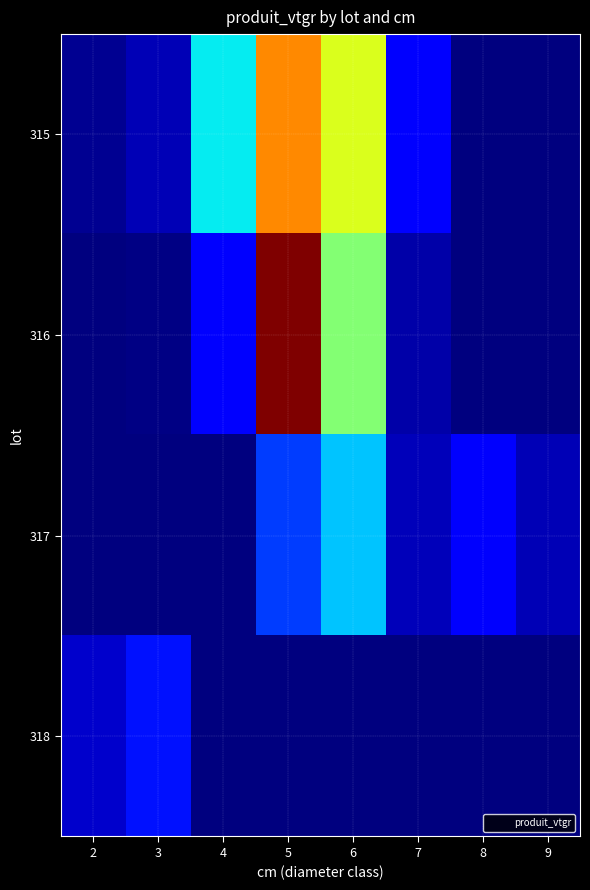

What is the total value across all series at 5?

412.6